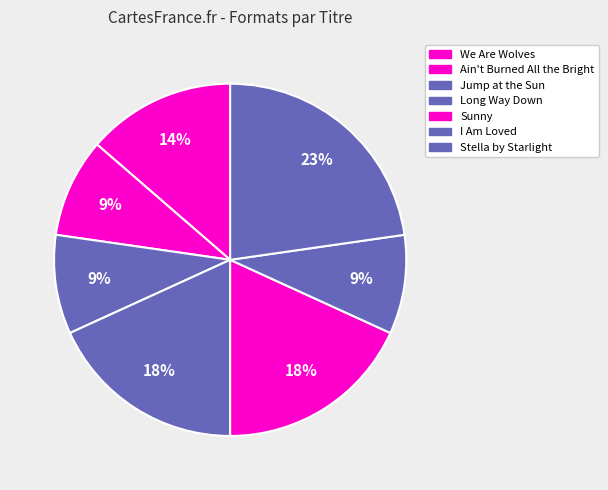

Do Jump at the Sun and Sunny together represent more than half of the pie?

No